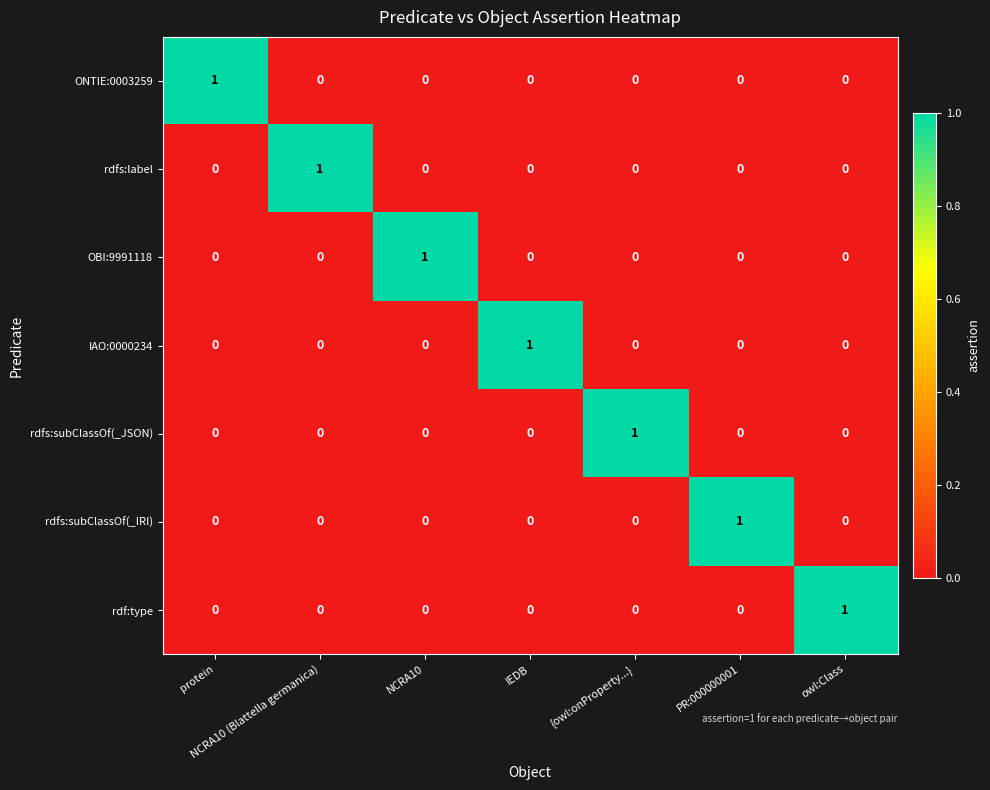

At how many categories does at least one series exceed 0?

7